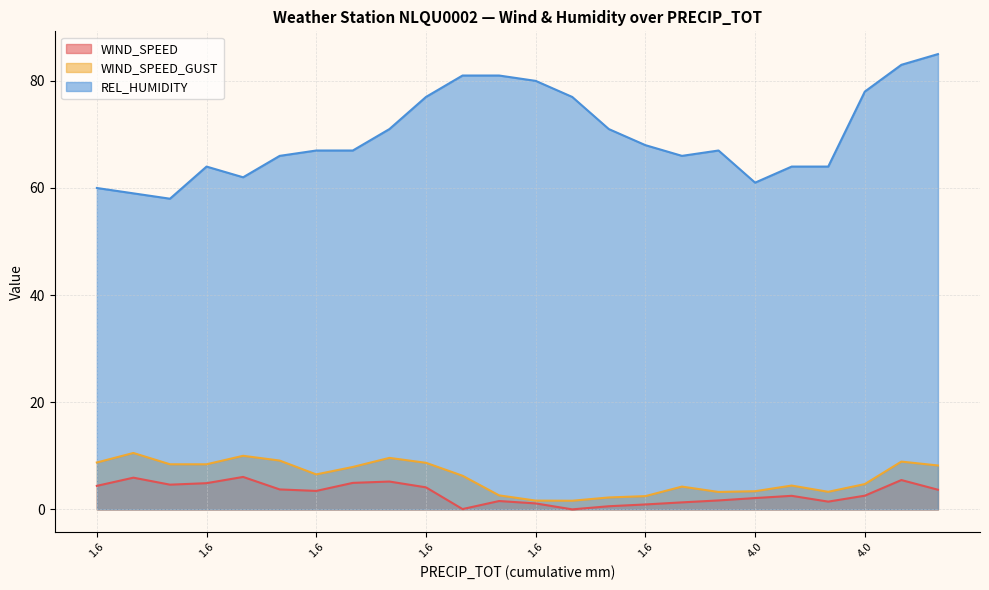

Which series has the largest total across all categories?

REL_HUMIDITY